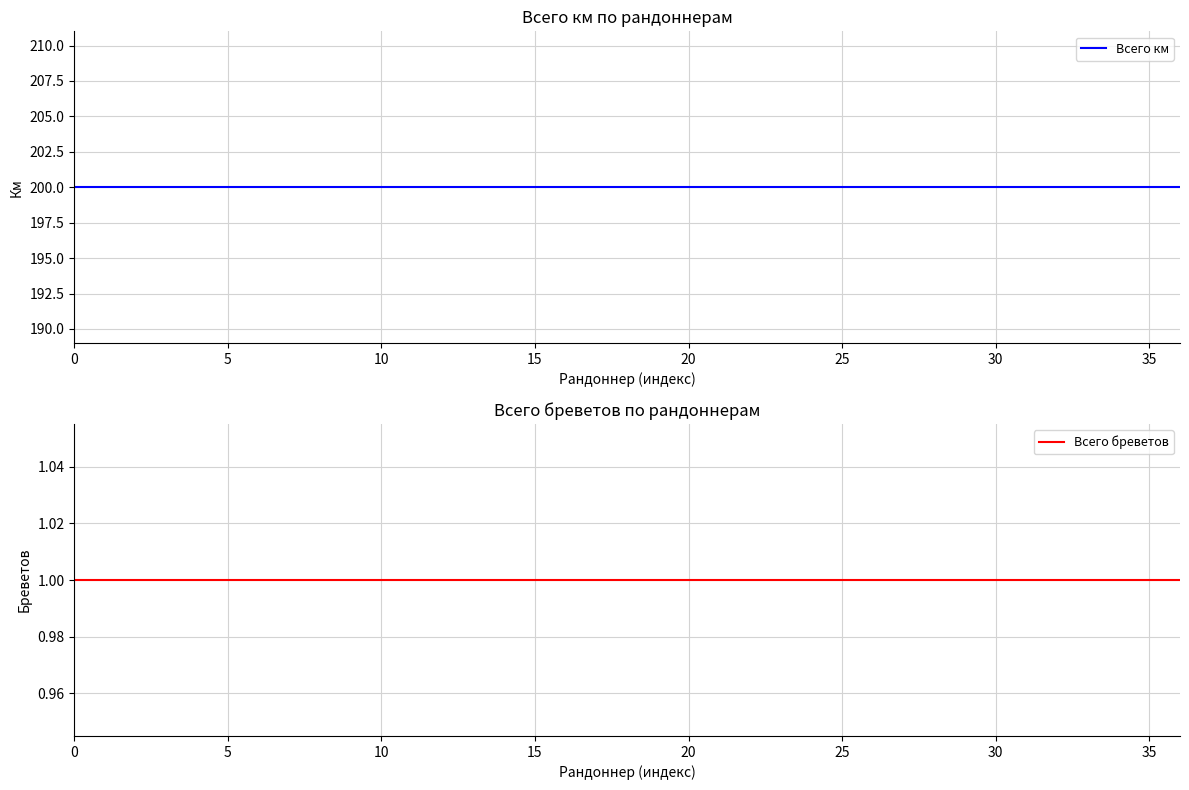

At 17, list the series in order from smallest to largest.

Всего бреветов, Всего км